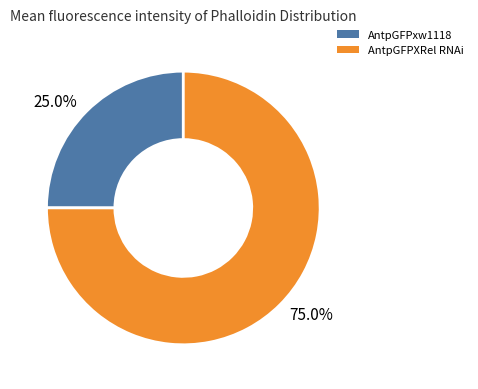

What is the largest slice in the pie chart?

75.0%